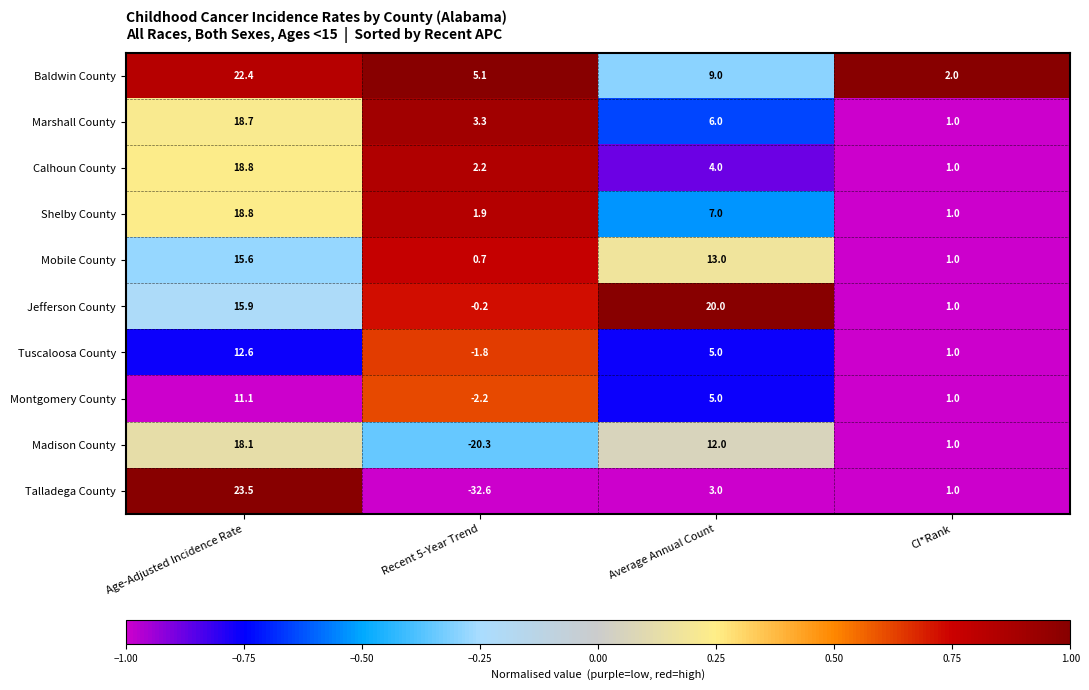

Which series has the largest total across all categories?

Baldwin County